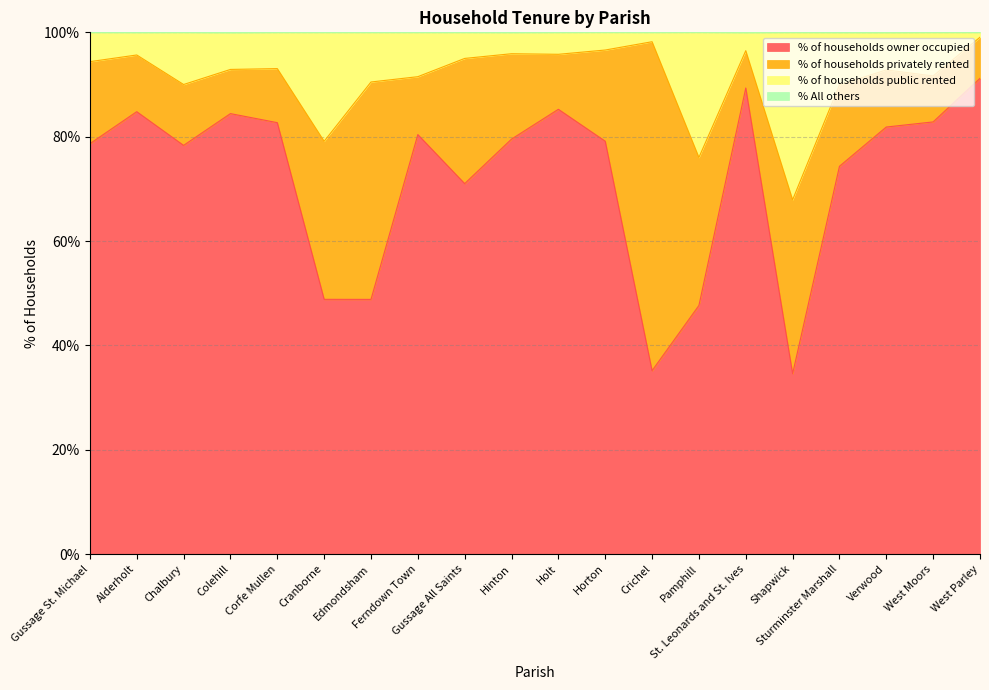

What is the maximum value shown in the chart?

99.1